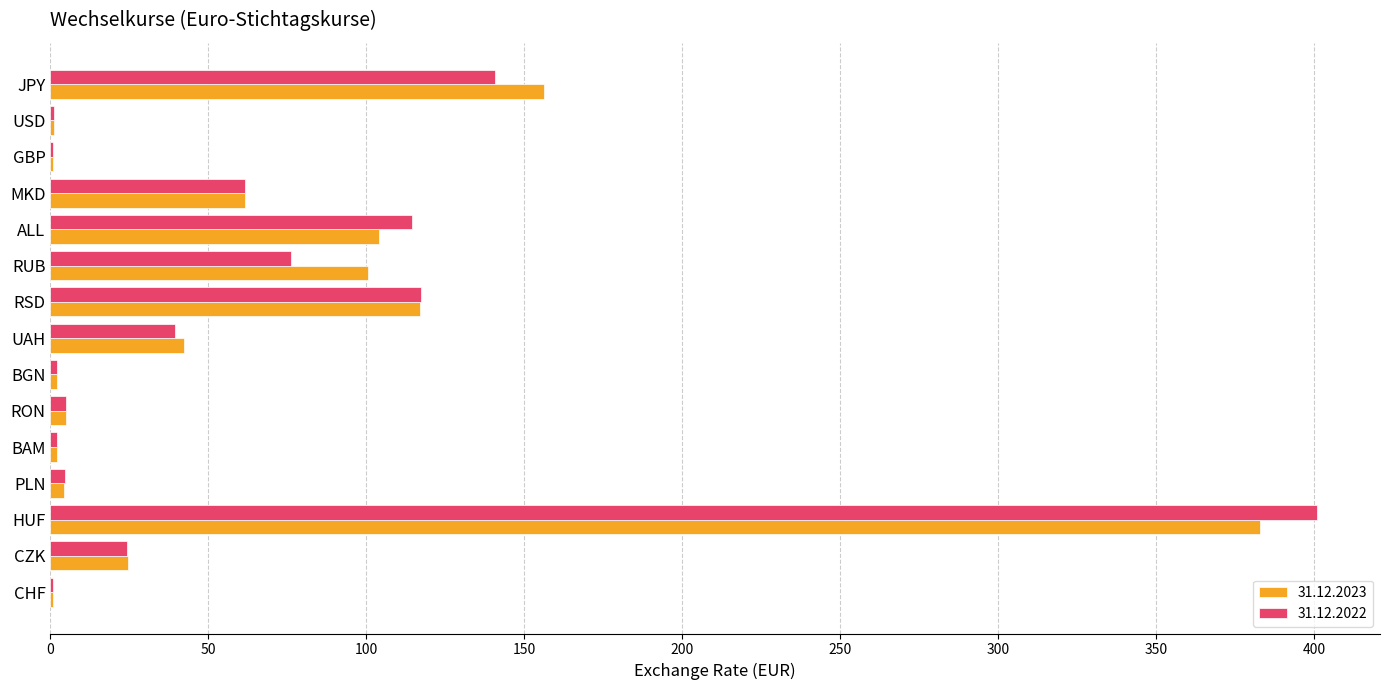

The 31.12.2023 series shows 139.6 at RUB. True or false?

False